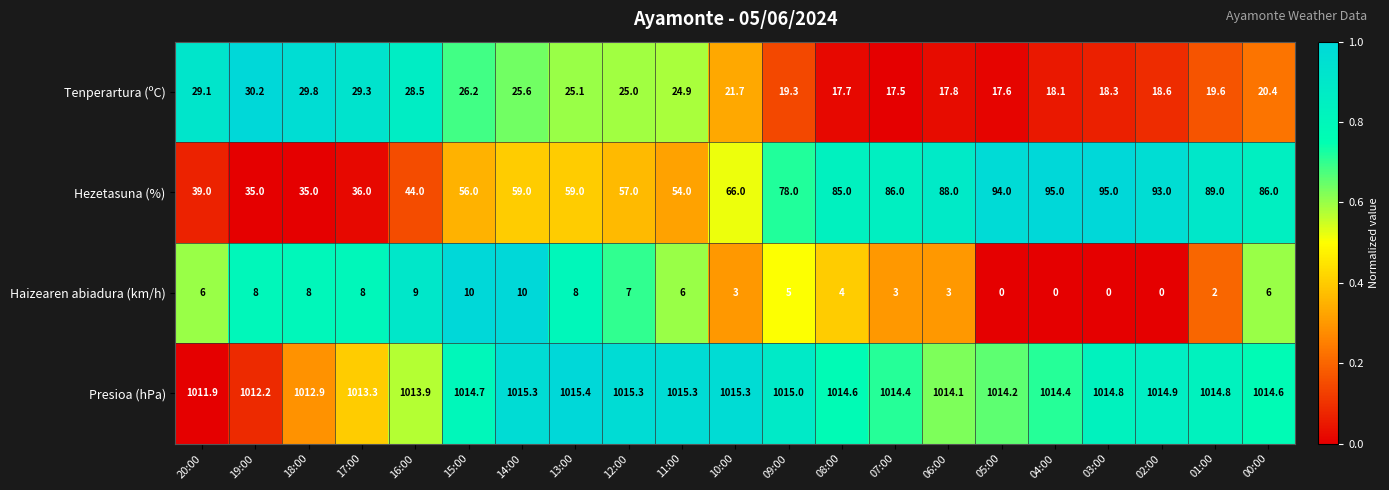

What is the sum of the Haizearen abiadura (km/h) values at 07:00 and 20:00?

9.0